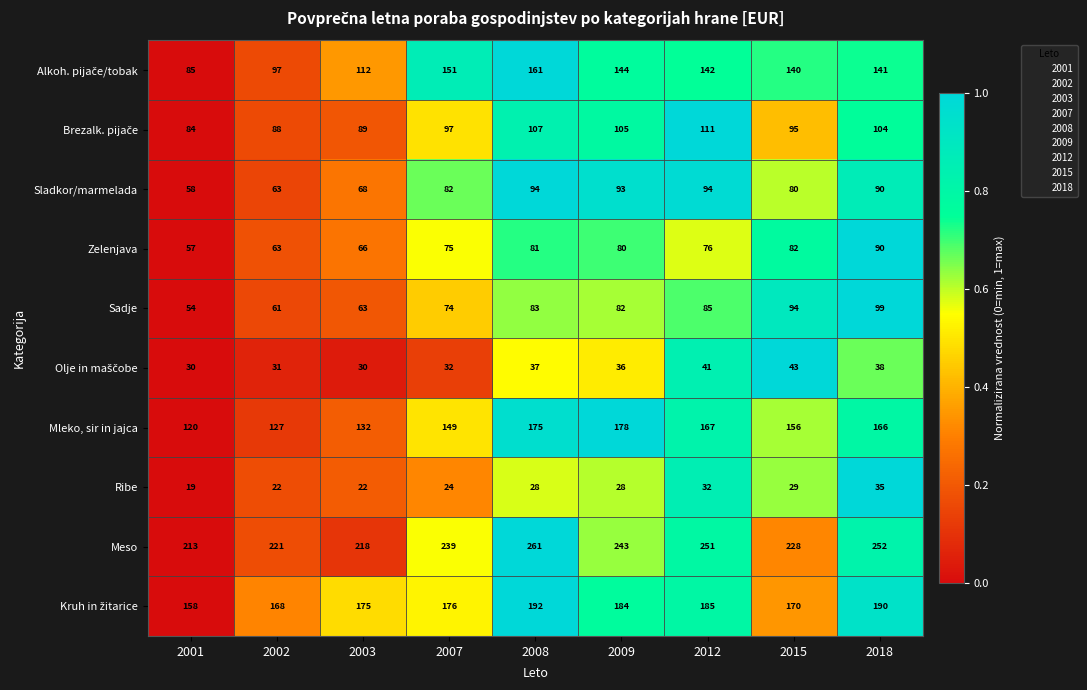

What is the difference between the Mleko, sir in jajca values at 2003 and 2001?

12